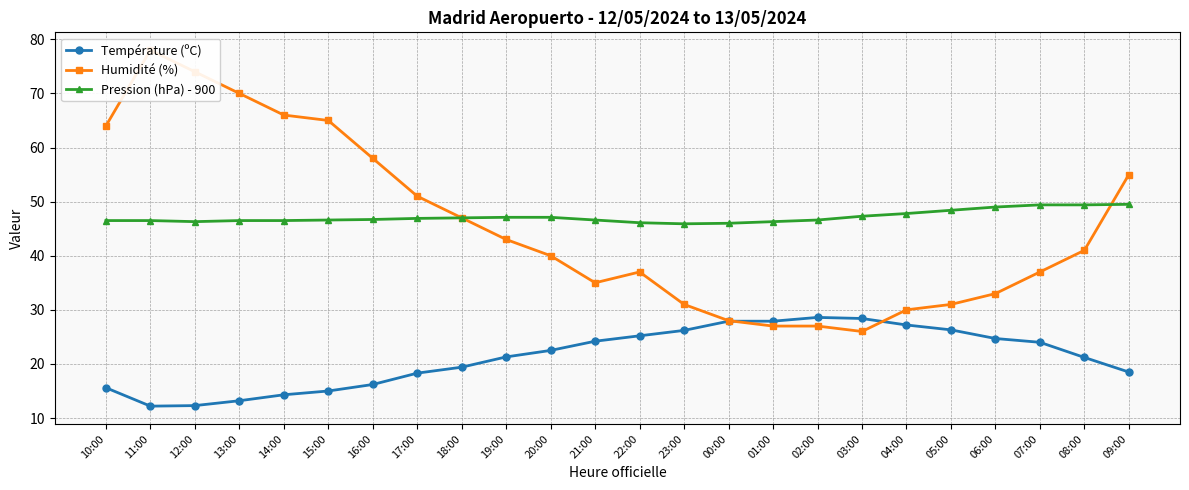

What is the average value of the Pression (hPa) - 900 series?

47.2